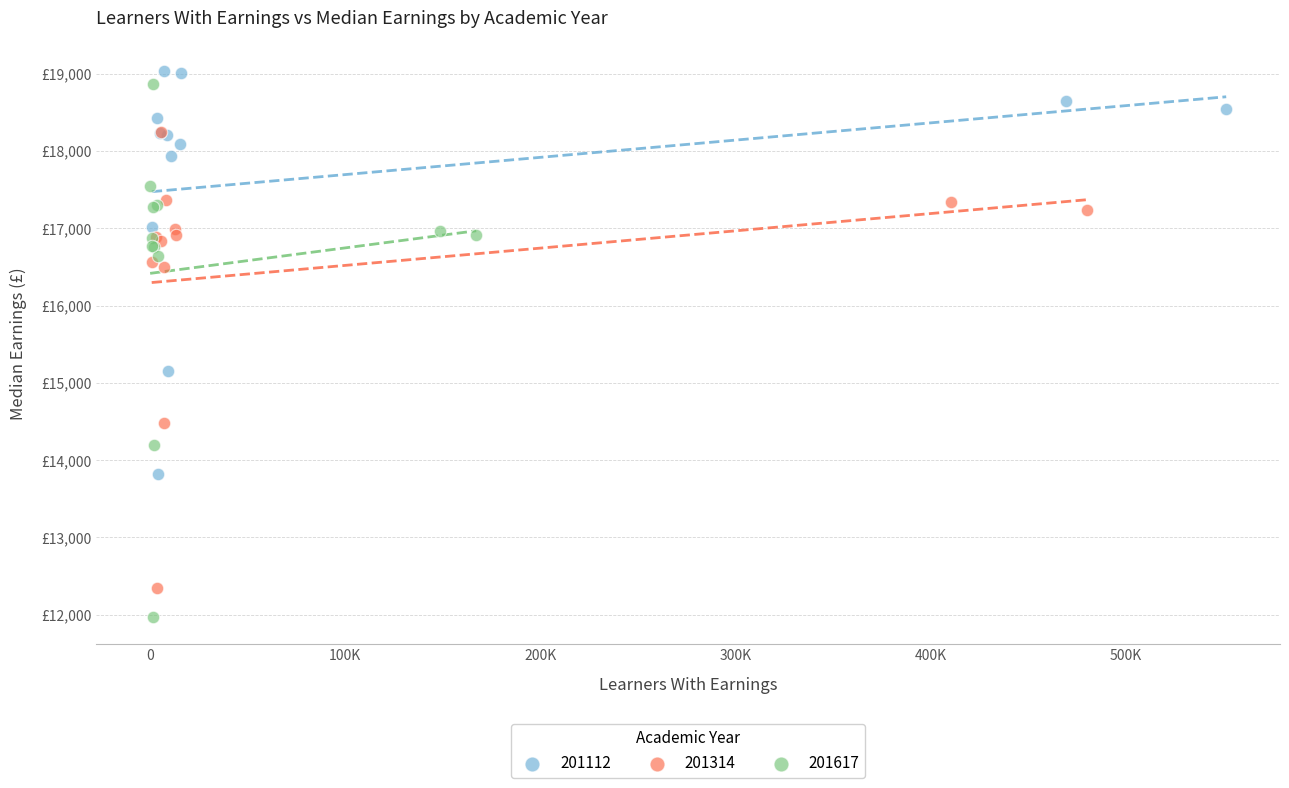

What are all the series names shown in the legend?

201112, 201314, 201617